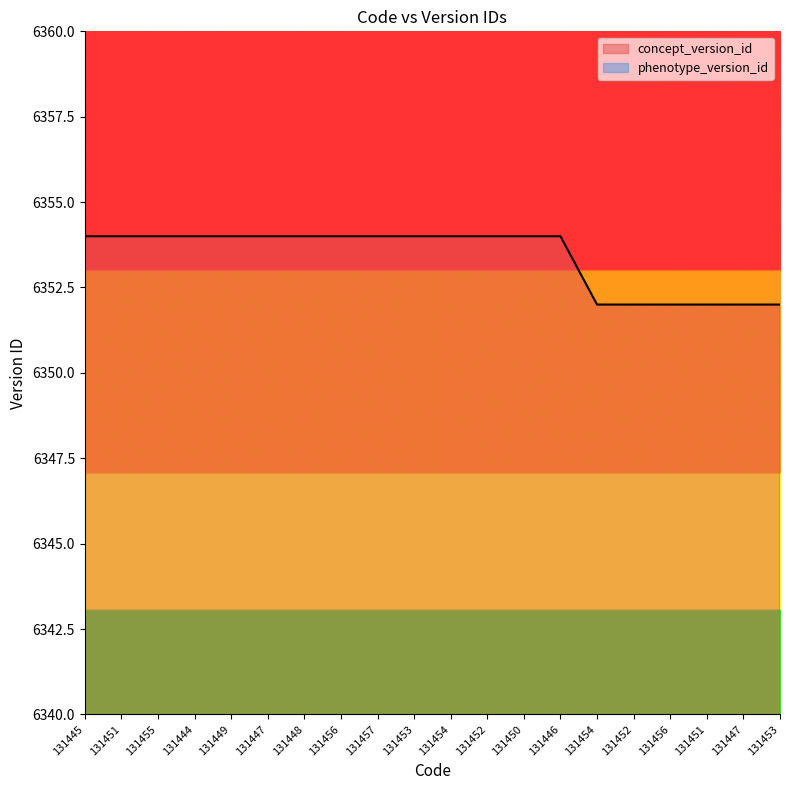

How many data points does each series have?

20